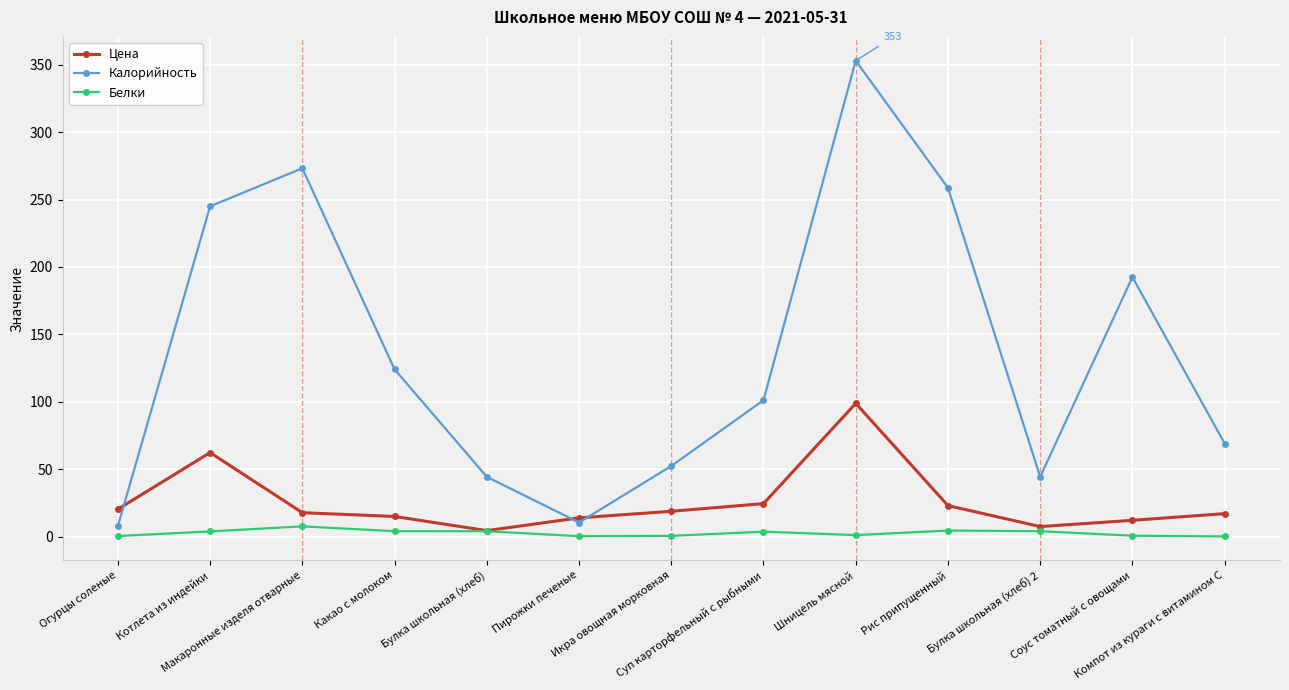

How many data points in Белки are less than 3?

6